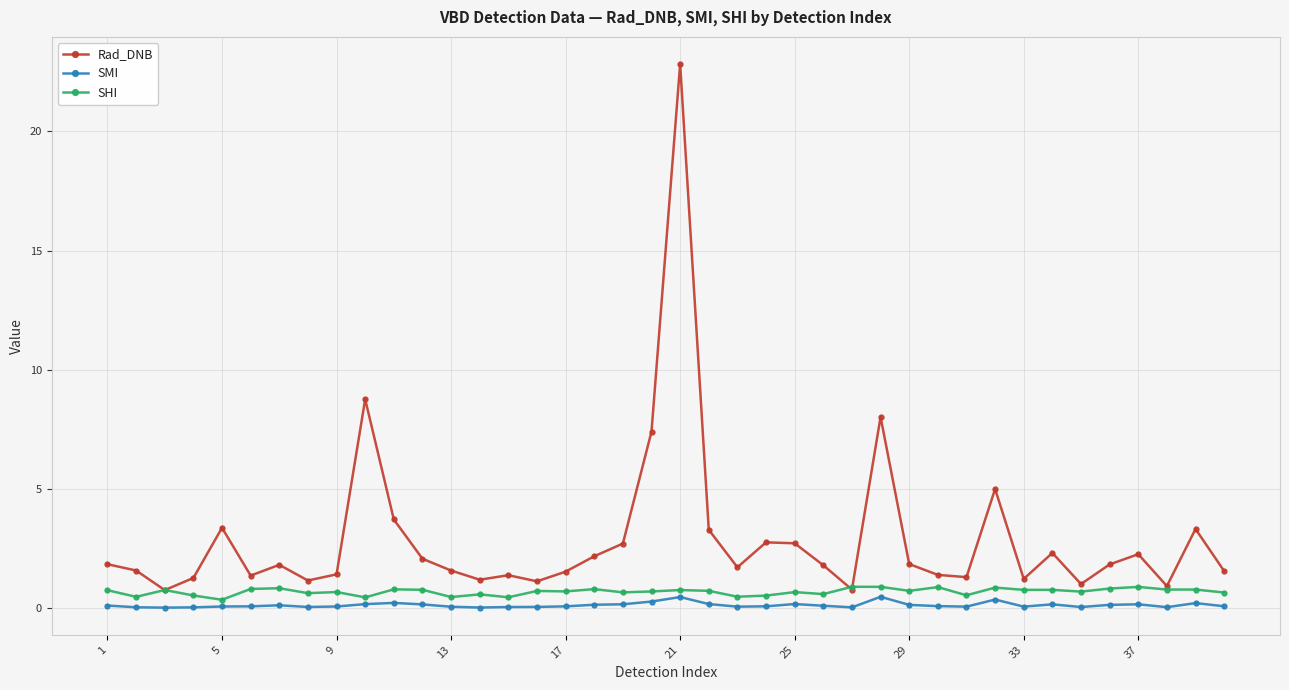

True or false: Rad_DNB and SMI intersect in this chart.

False